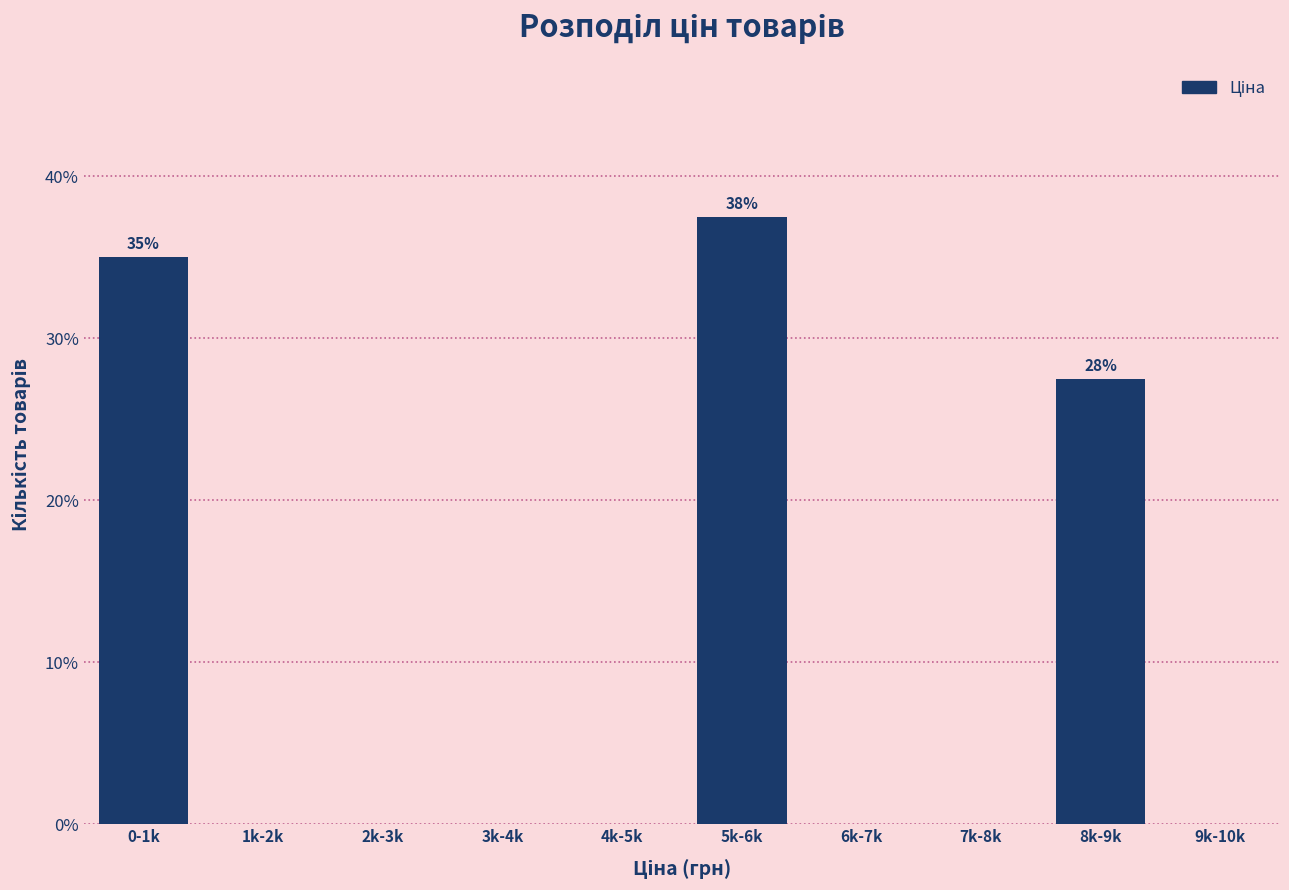

Reading left to right, transcribe all the data shown in this chart.

0-1k=35.0	1k-2k=0.0	2k-3k=0.0	3k-4k=0.0	4k-5k=0.0	5k-6k=37.5	6k-7k=0.0	7k-8k=0.0	8k-9k=27.5	9k-10k=0.0